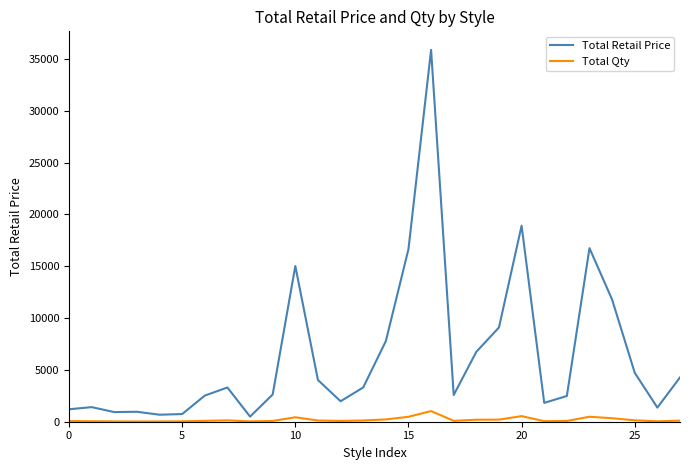

Does the chart display data point markers on the line(s)?

No